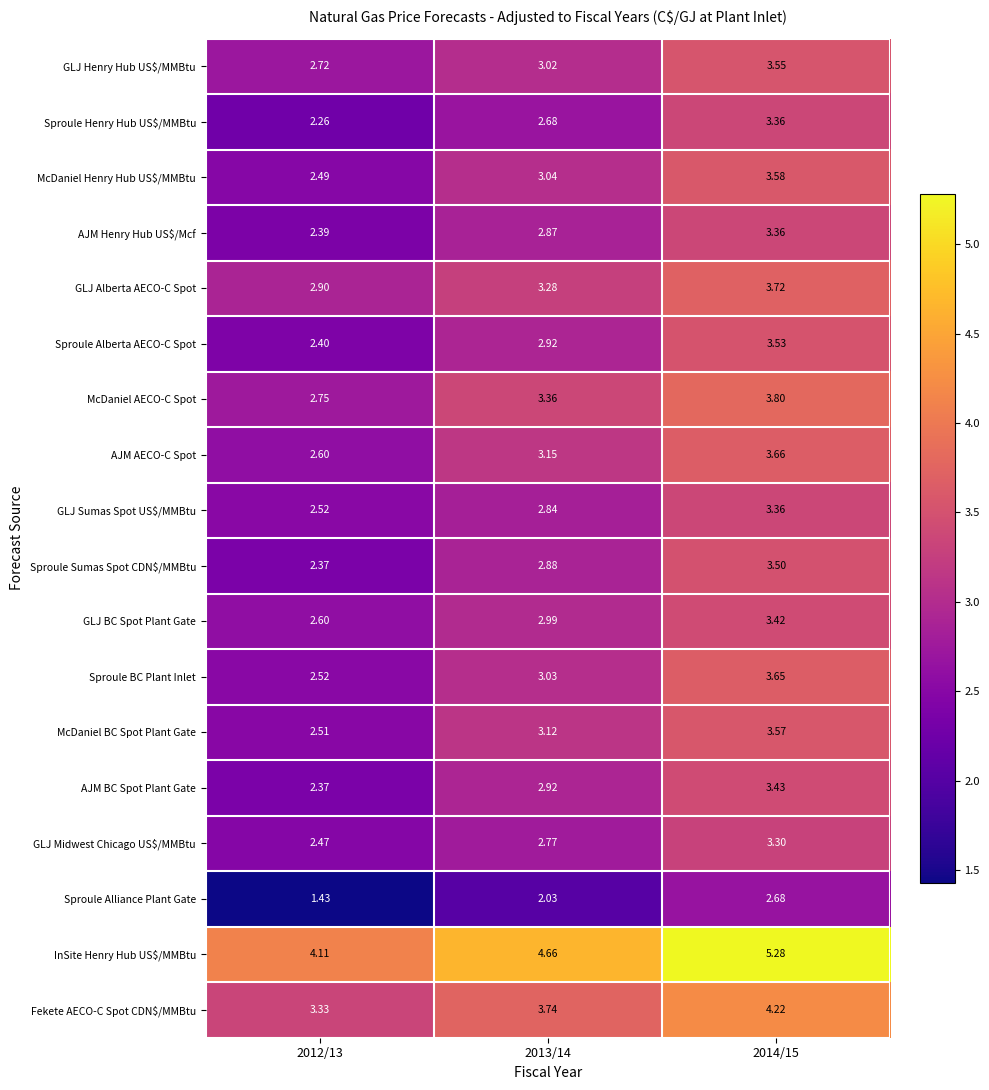

Which series has the largest total across all categories?

InSite Henry Hub US$/MMBtu